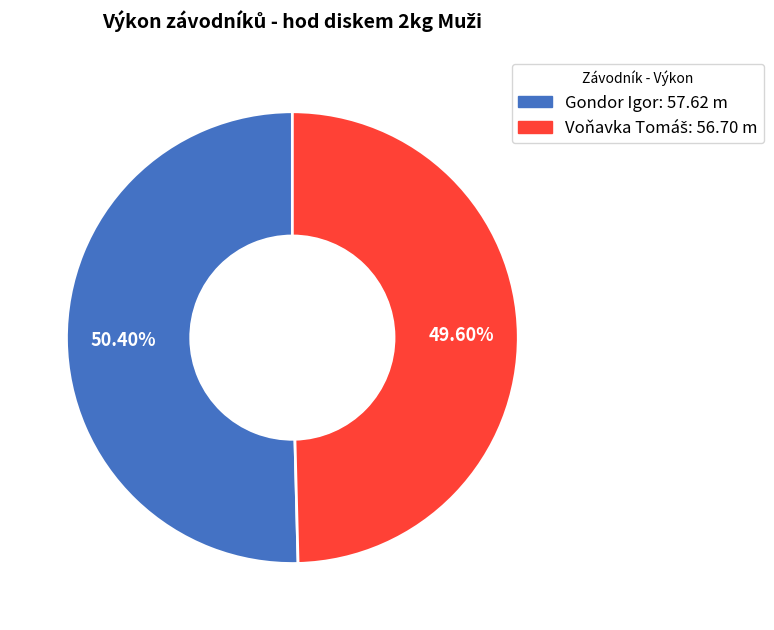

Which category has the biggest portion of the pie?

Gondor Igor